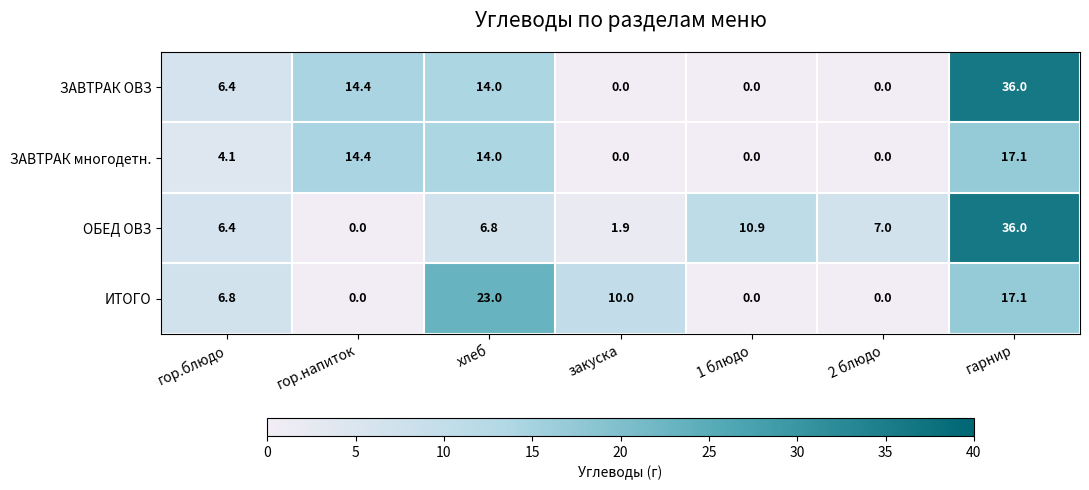

List the labels in order of ОБЕД ОВЗ value, smallest first.

гор.напиток, закуска, гор.блюдо, хлеб, 2 блюдо, 1 блюдо, гарнир